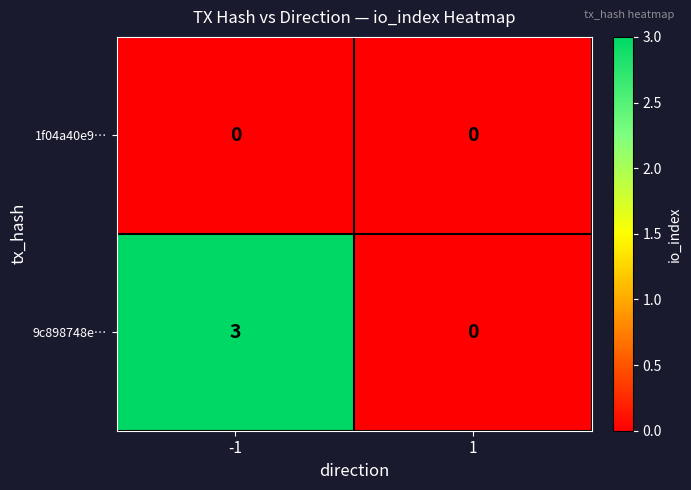

Reading left to right, transcribe all the data shown in this chart.

1f04a40e9…: -1=0	1=0
9c898748e…: -1=3	1=0